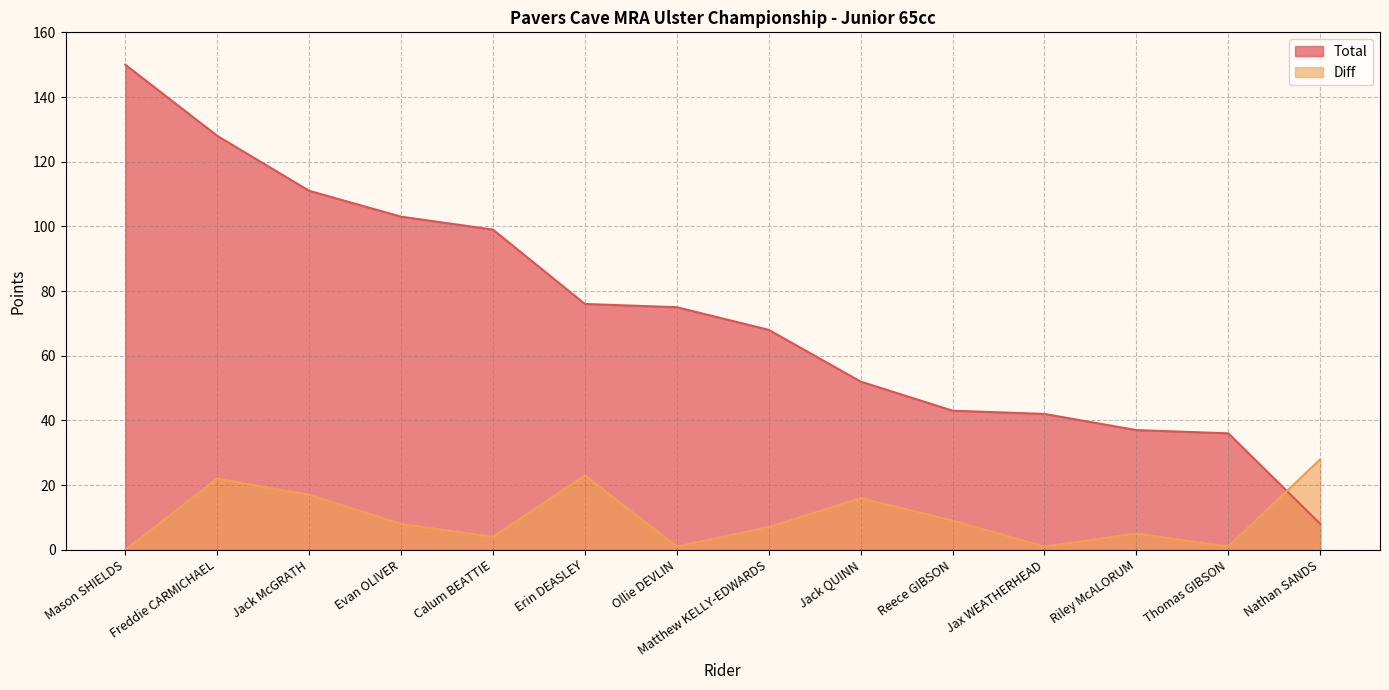

Which series has the largest total across all categories?

Total